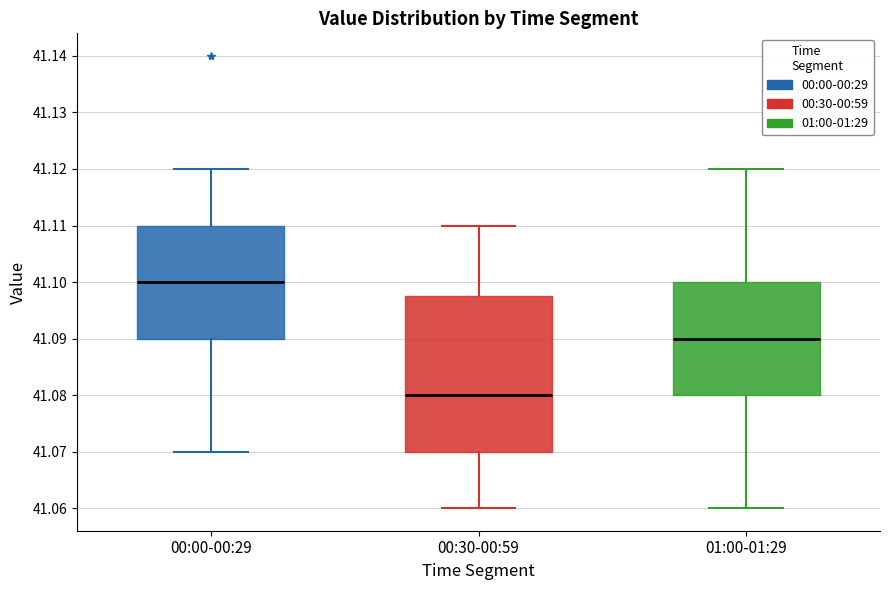

Comparing the boxes themselves (not the whiskers), which one is the tallest?

00:30-00:59